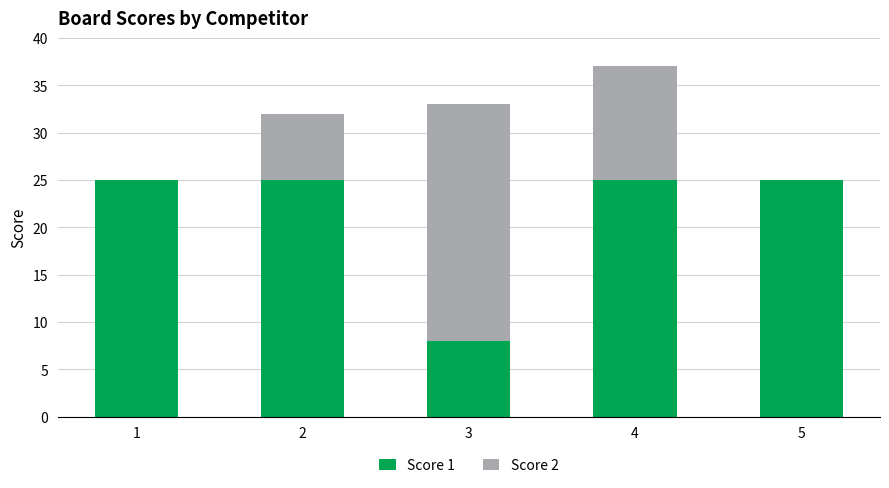

Reading left to right, list the values for the Score 1 series.

1=25	2=25	3=8	4=25	5=25